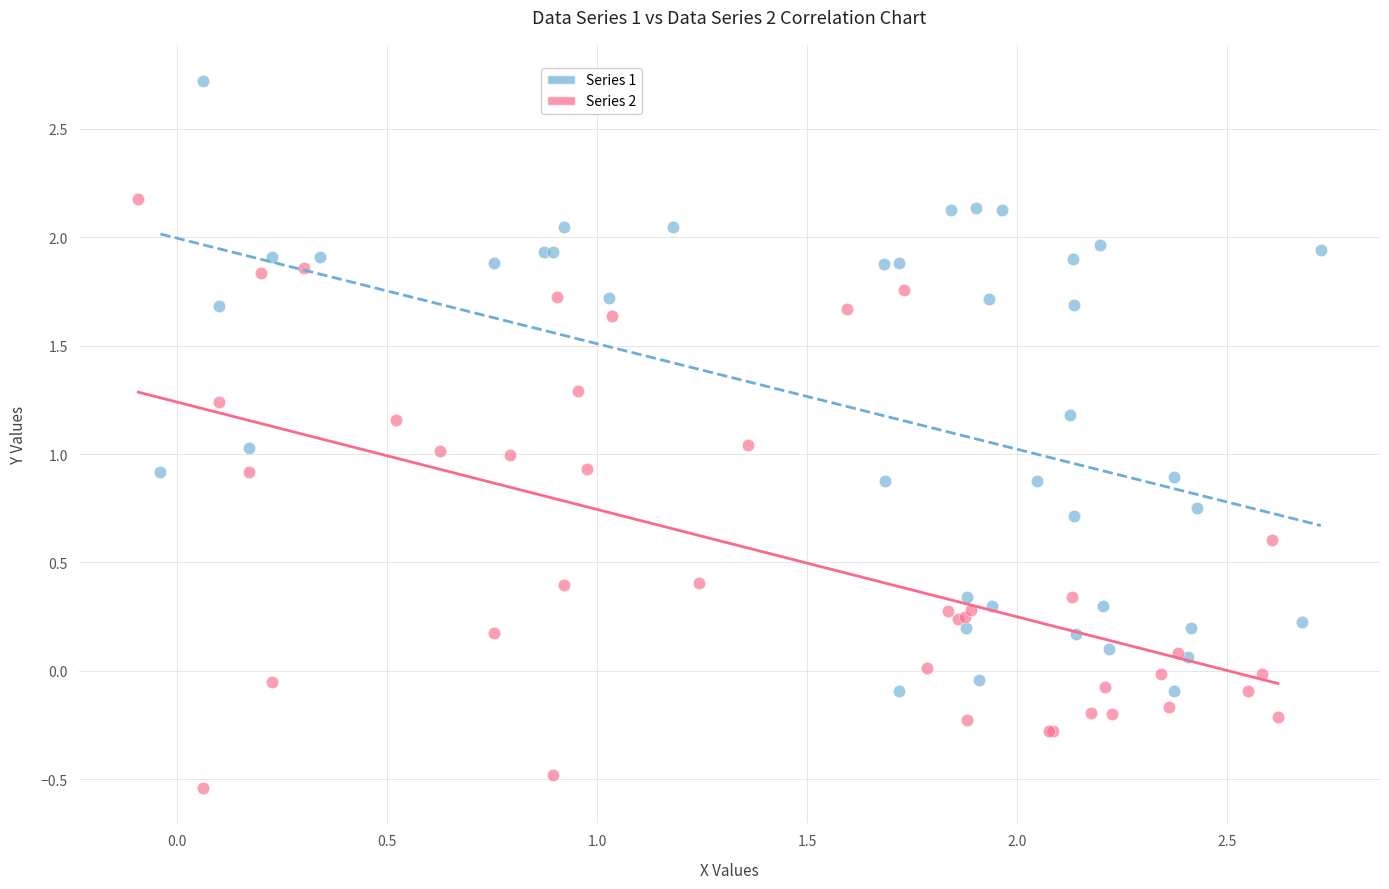

What are all the series names shown in the legend?

Series 1, Series 2